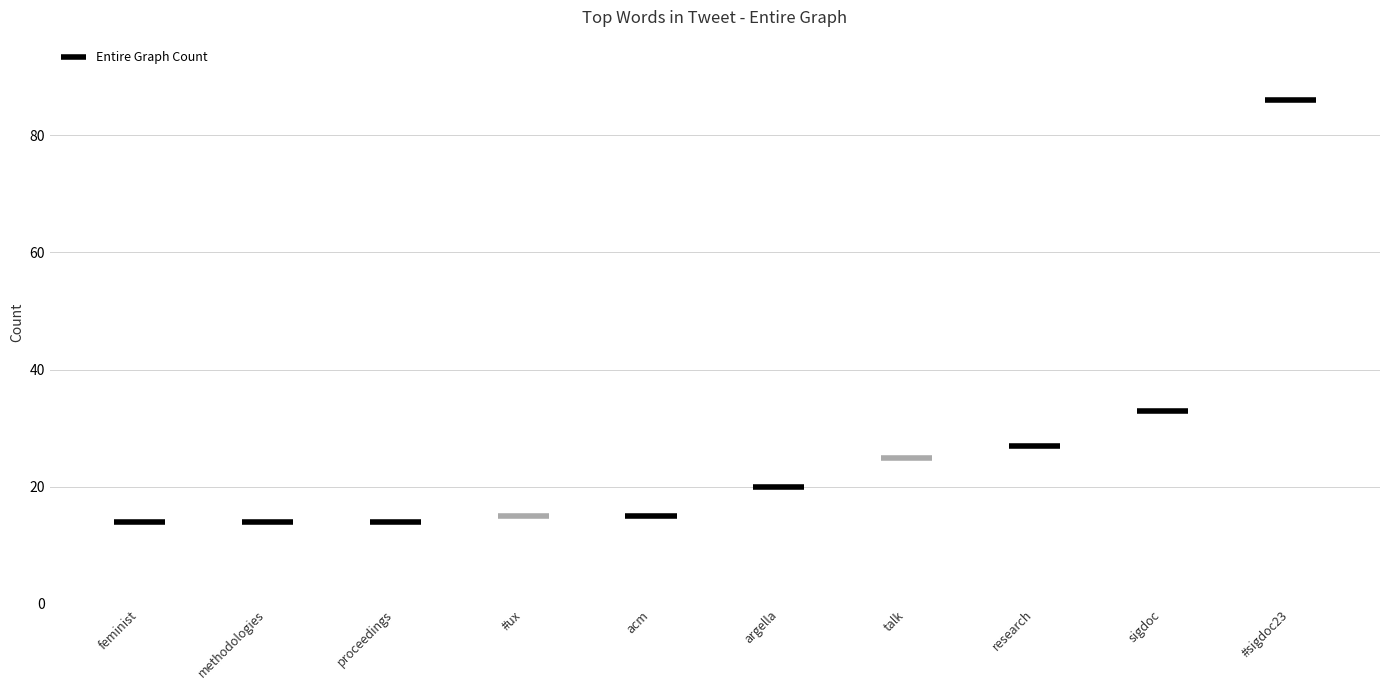

Rank the categories by value from lowest to highest.

feminist, methodologies, proceedings, #ux, acm, argella, talk, research, sigdoc, #sigdoc23